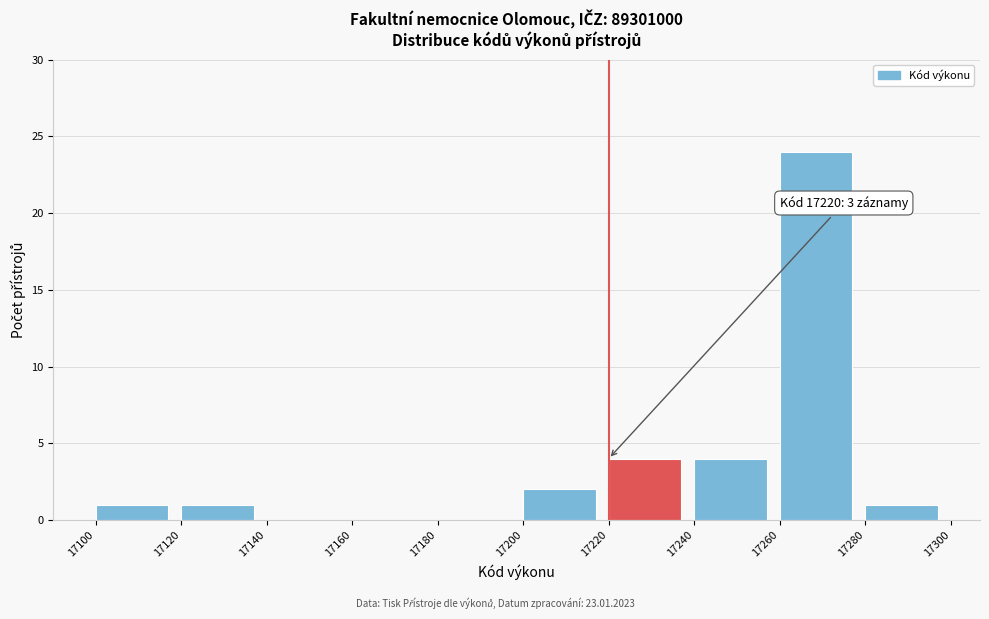

Over which range of the x-axis is the bar tallest?

17260 to 17280